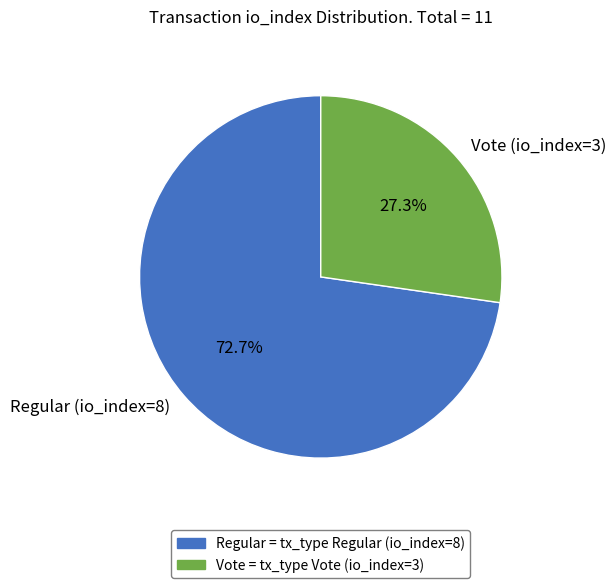

Does Regular (io_index=8) account for over 50% of the chart?

Yes